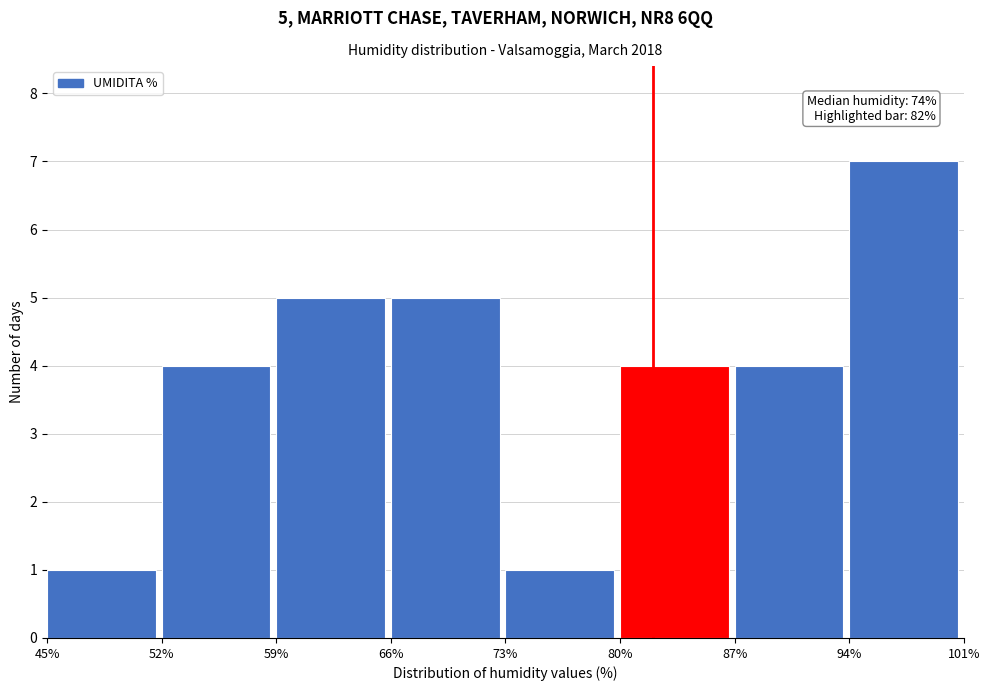

Over which range of the x-axis is the bar tallest?

94% to 101%